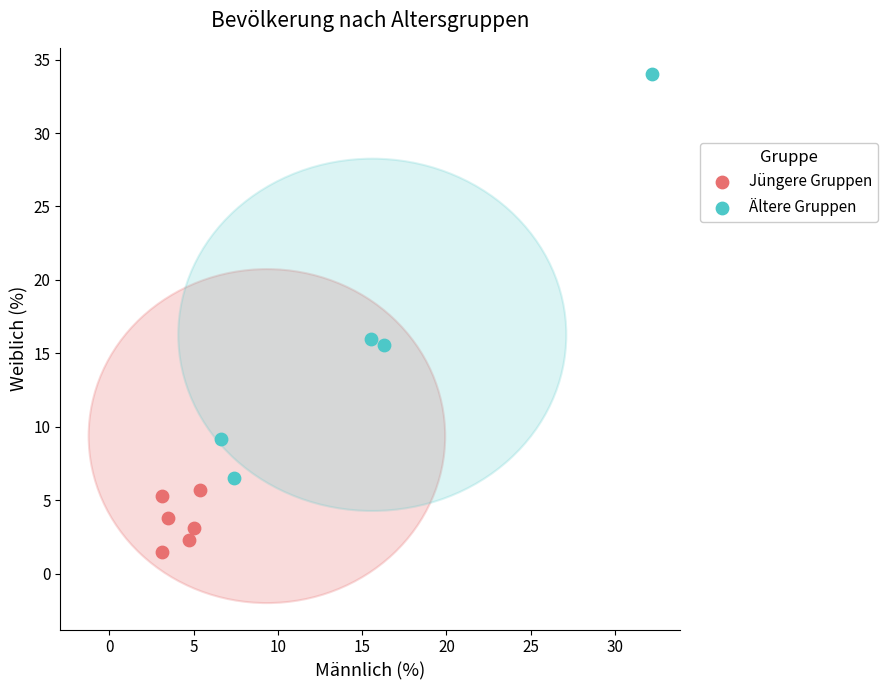

Which series has the widest spread of Y values?

Ältere Gruppen